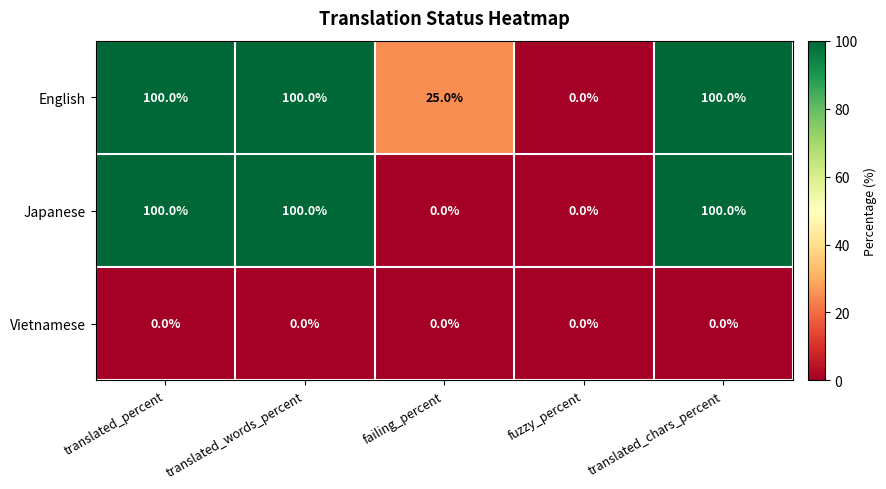

What is the sum of the Japanese values at translated_percent and fuzzy_percent?

100